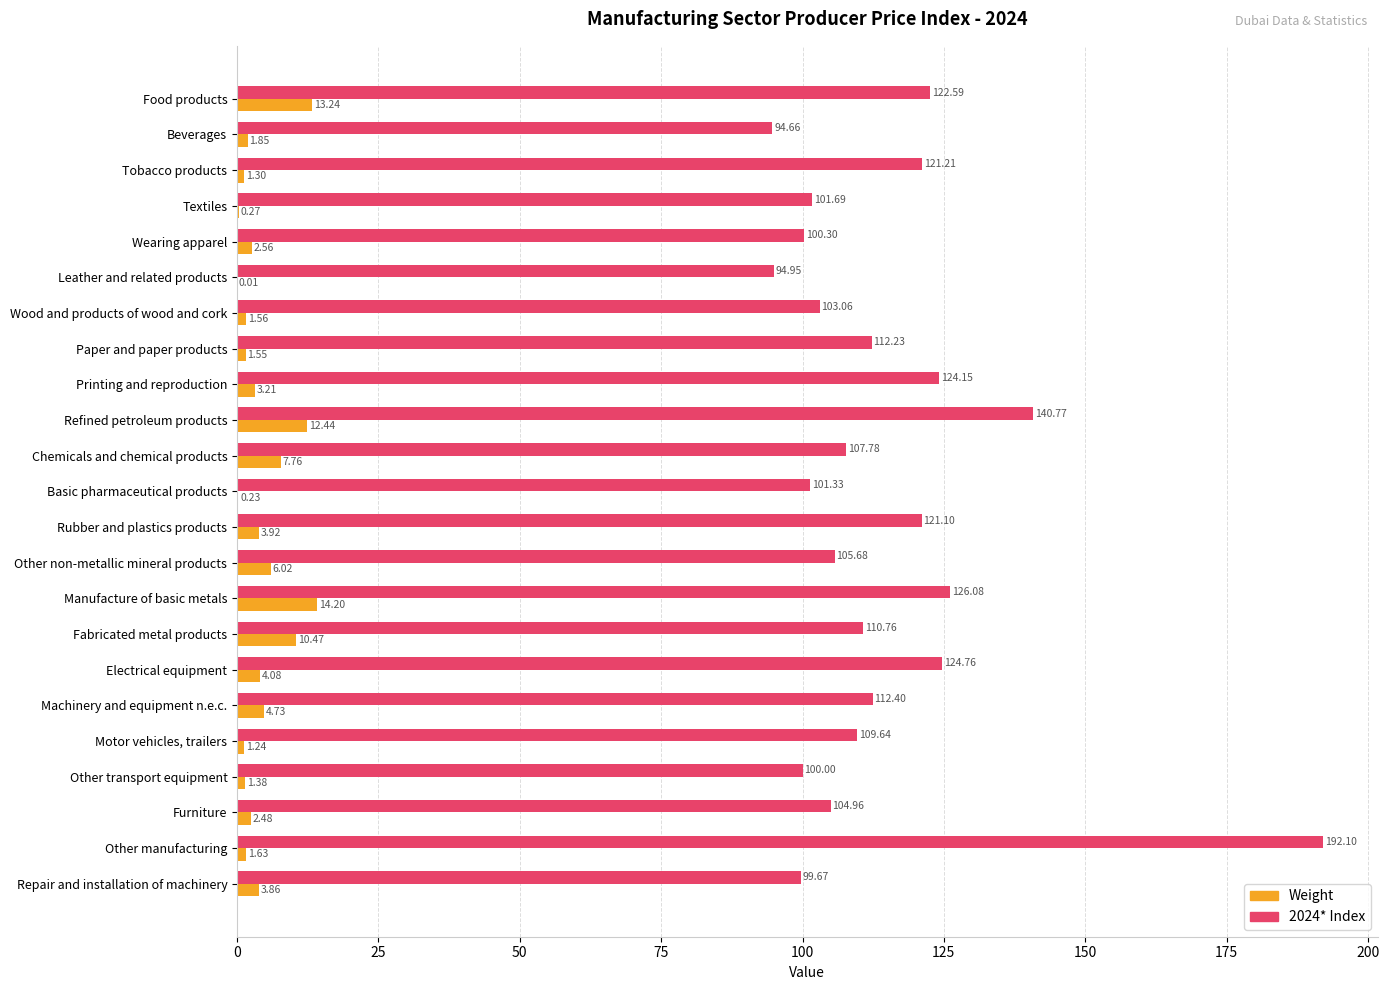

At which category is the sum across all series the highest?

Other manufacturing